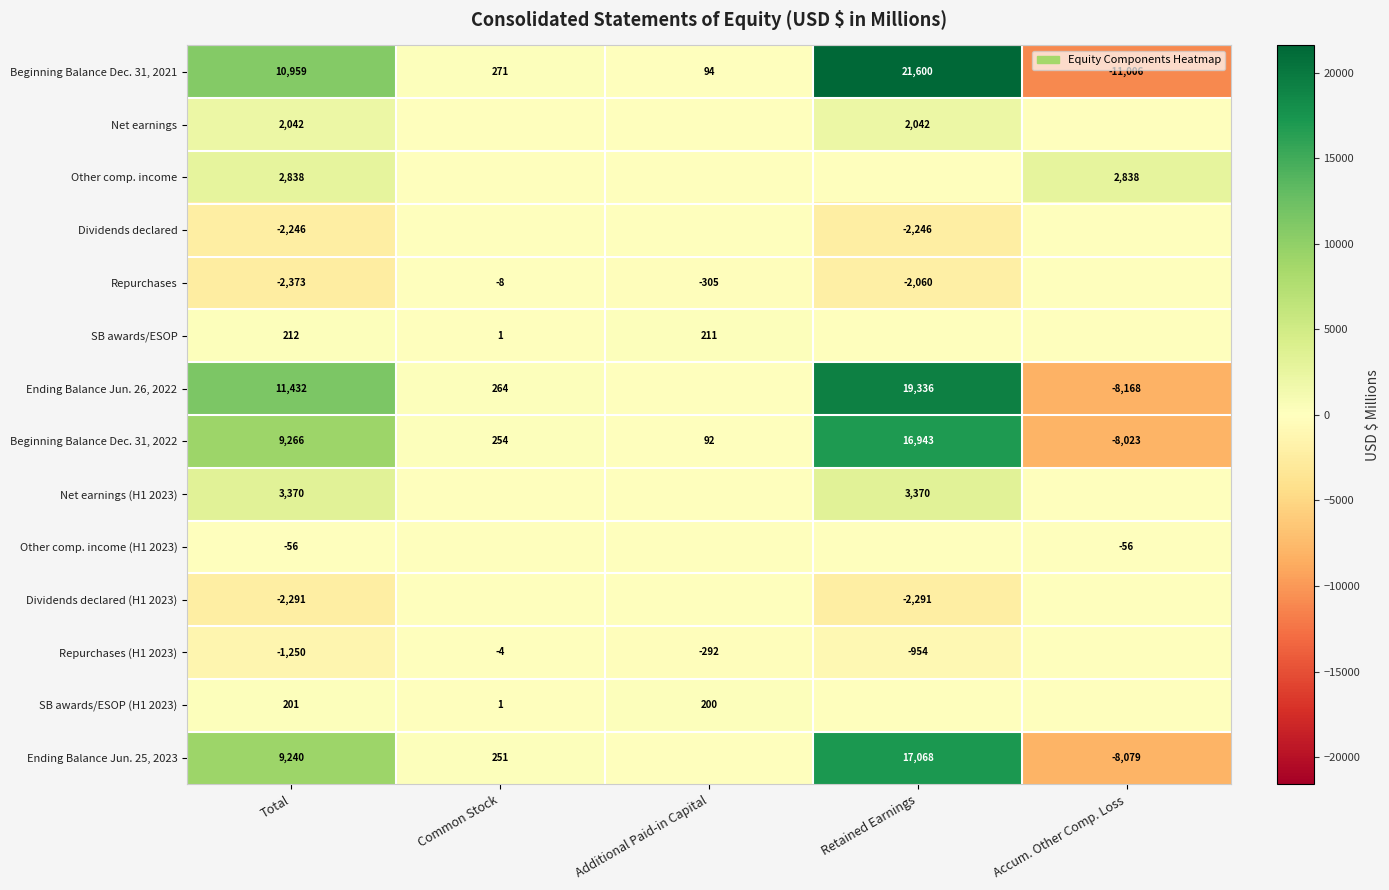

What is the total value across all series at Retained Earnings?

72808